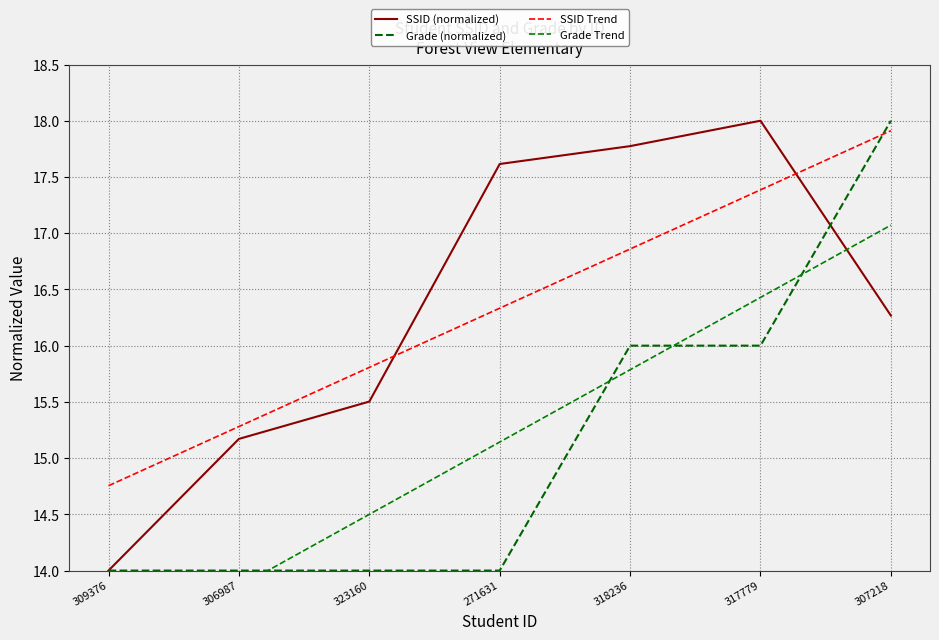

What is the average value of the SSID (normalized) series?

16.3